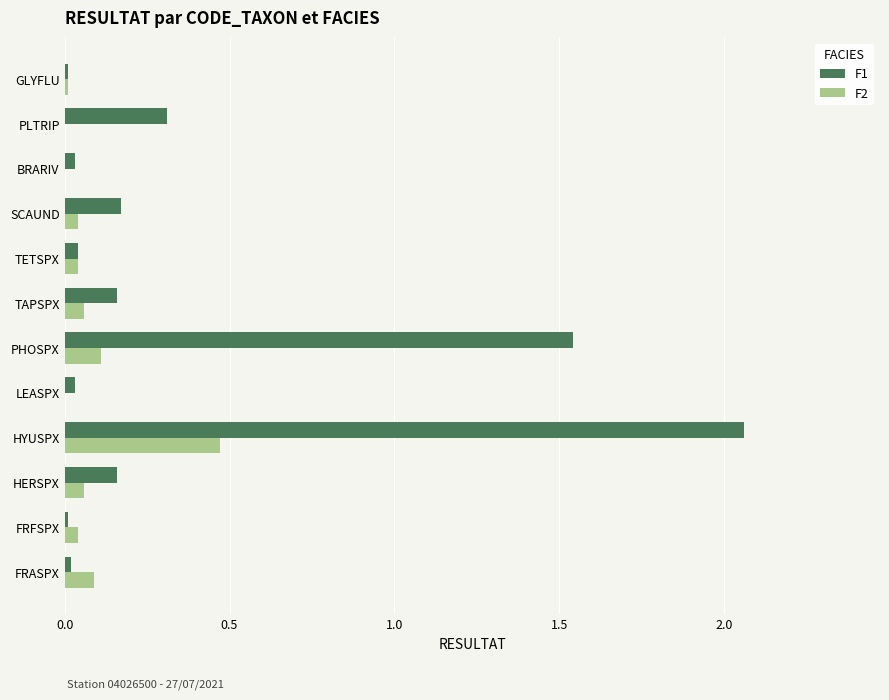

At which category is the sum across all series the highest?

HYUSPX